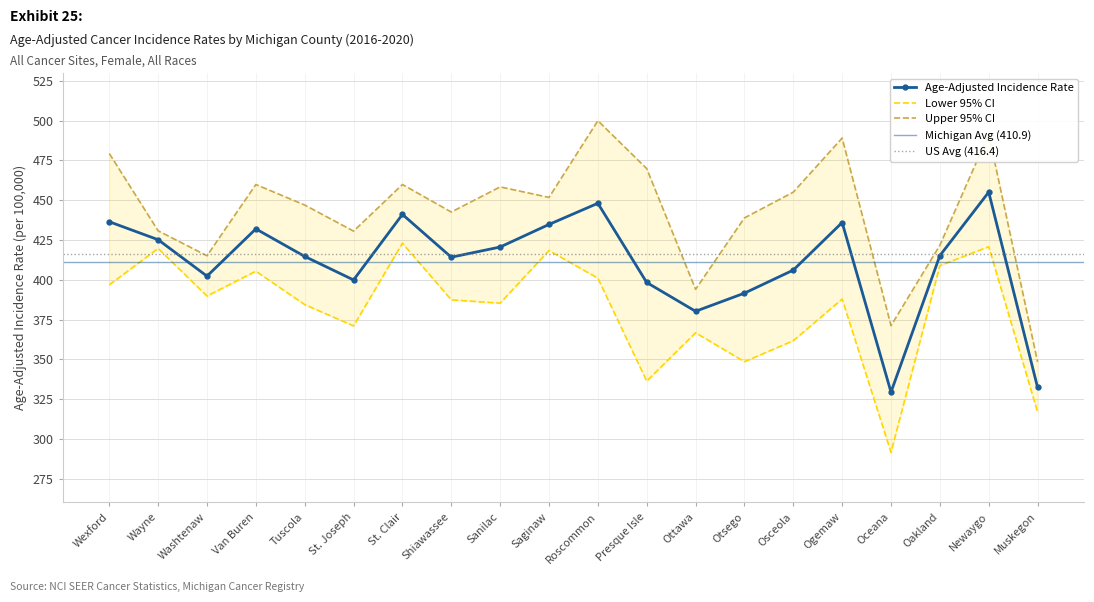

True or false: Age-Adjusted Rate and Upper 95% CI intersect in this chart.

False